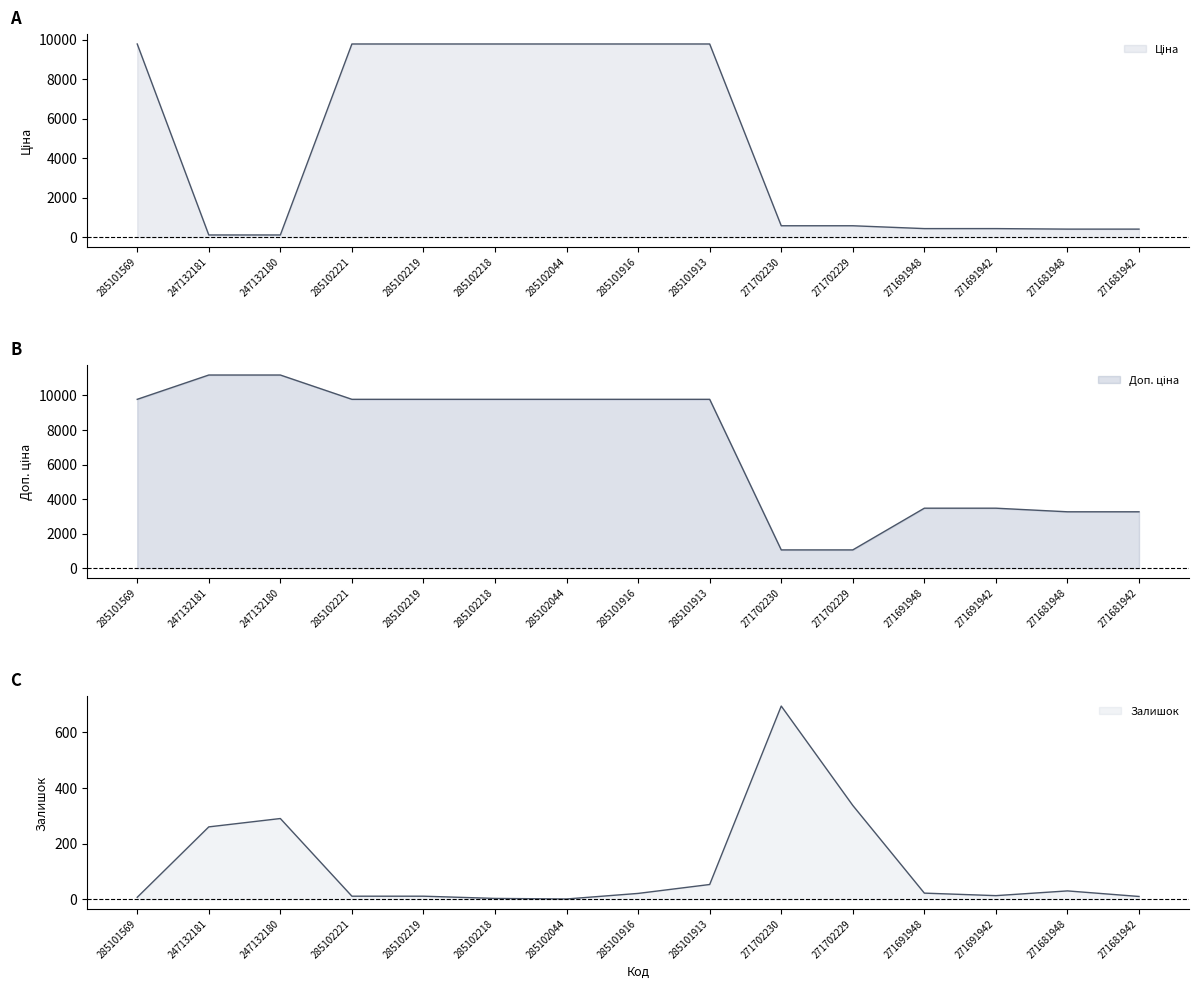

Which label corresponds to the smallest value in the chart?

285102044